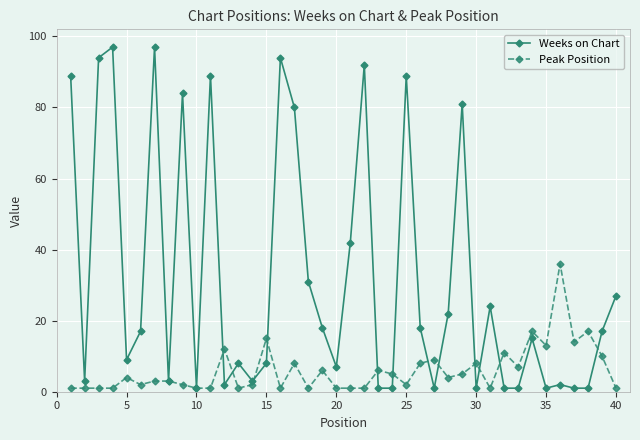

True or false: Weeks on Chart has more than 1 interior local peaks.

True